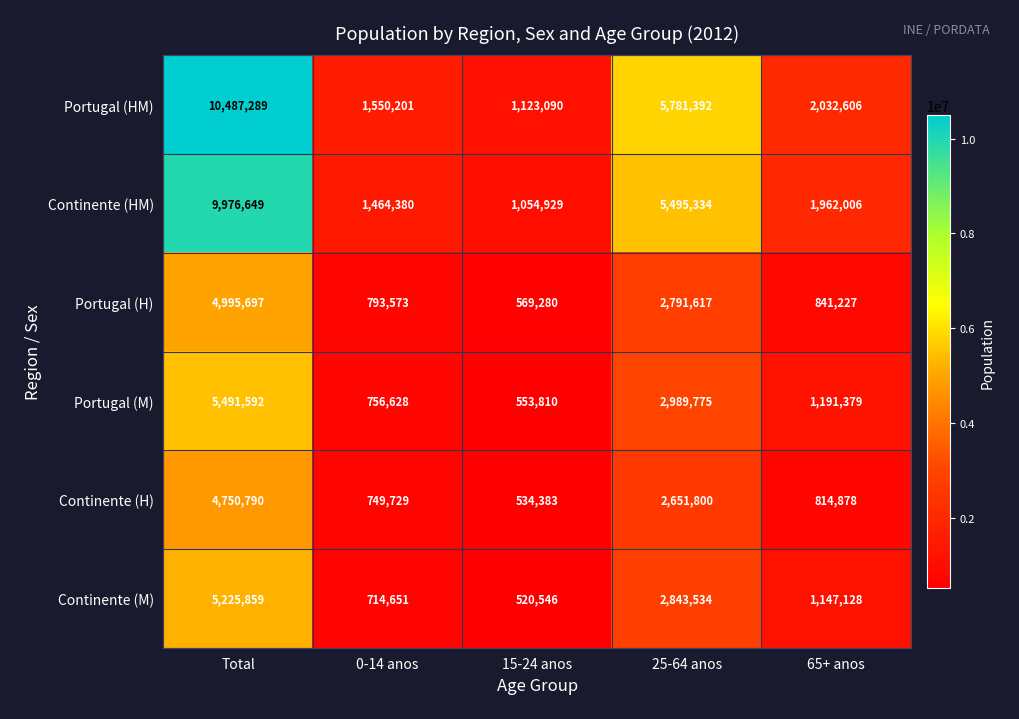

Reading left to right, what are all the values shown in this chart?

Portugal (HM): 10487289	1550201	1123090	5781392	2032606
Continente (HM): 9976649	1464380	1054929	5495334	1962006
Portugal (H): 4995697	793573	569280	2791617	841227
Portugal (M): 5491592	756628	553810	2989775	1191379
Continente (H): 4750790	749729	534383	2651800	814878
Continente (M): 5225859	714651	520546	2843534	1147128